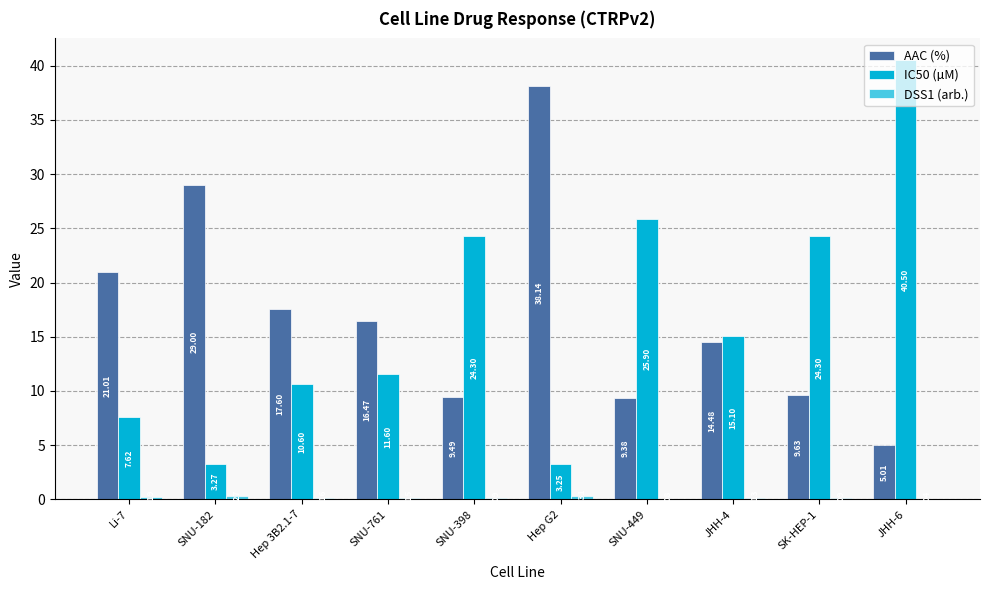

How many categories are shown in the chart?

10